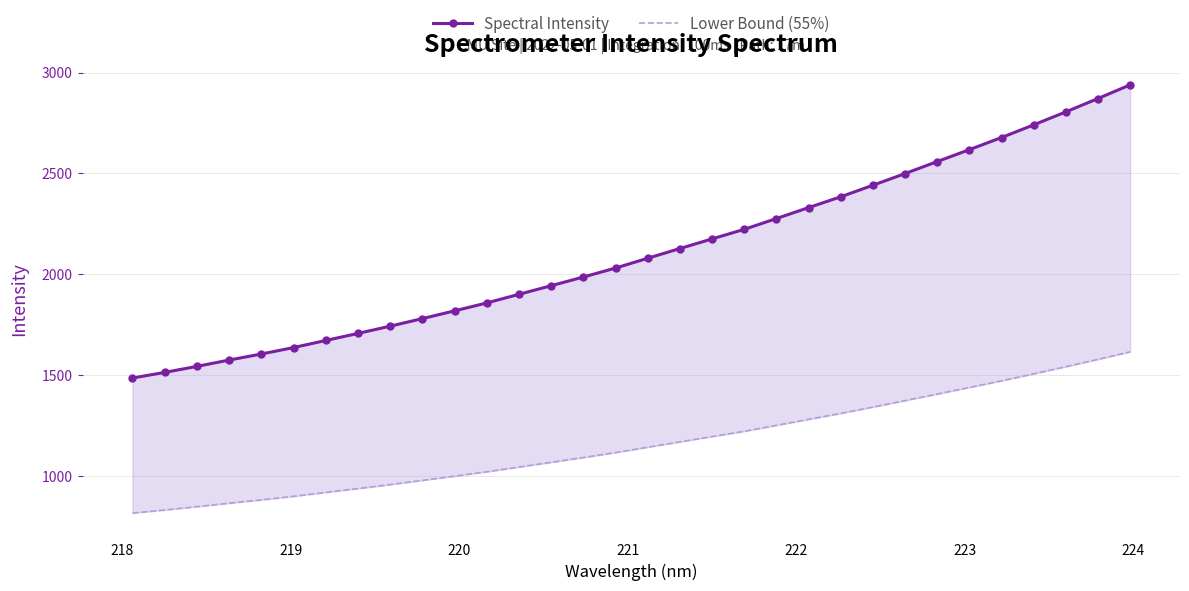

Which series has the largest total across all categories?

Spectral Intensity